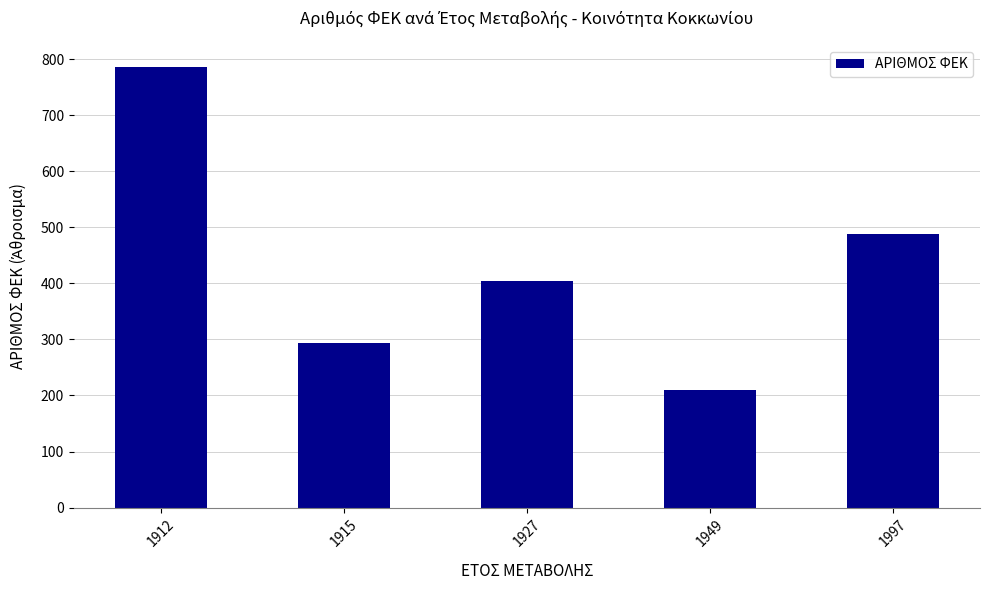

Read the value at 1927, to the nearest 50.

400